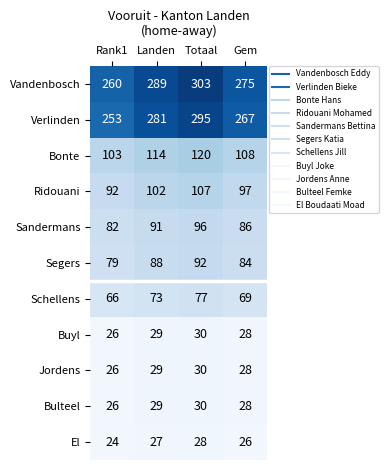

At how many categories does at least one series exceed 217?

4